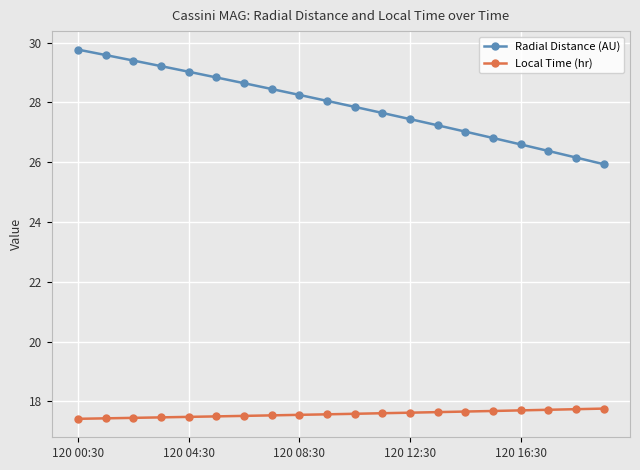

List the series in order of their overall mean, highest first.

Radial Distance (AU), Local Time (hr)